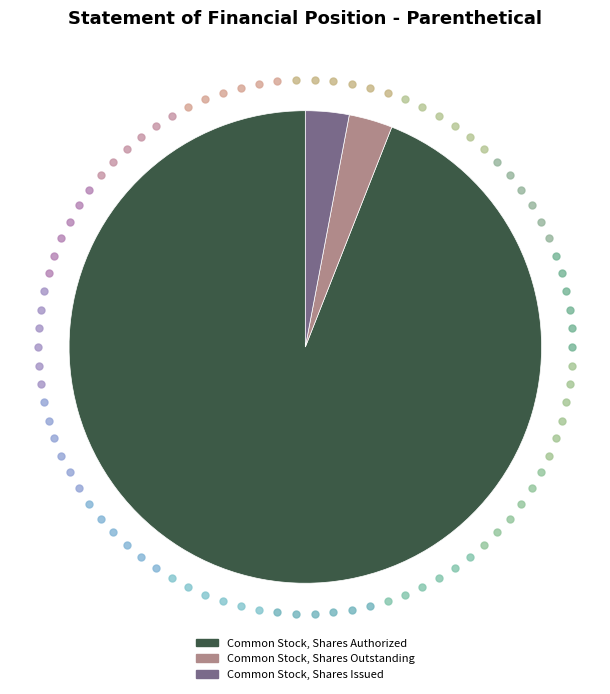

Which slice is the largest?

Common Stock, Shares Authorized